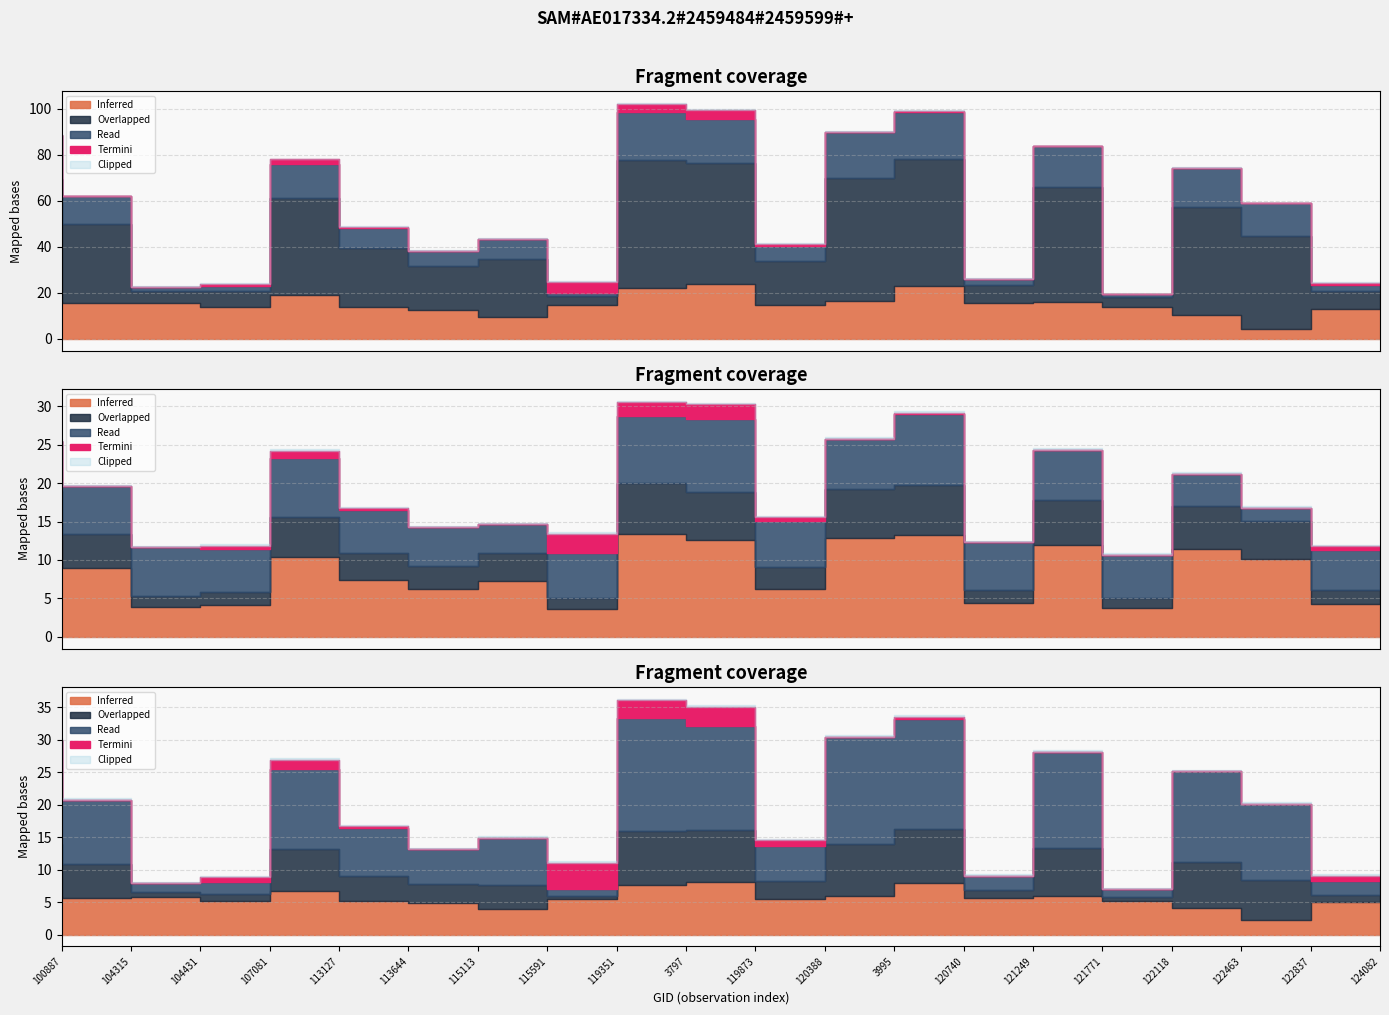

True or false: li and scan_angle cross at least once.

False